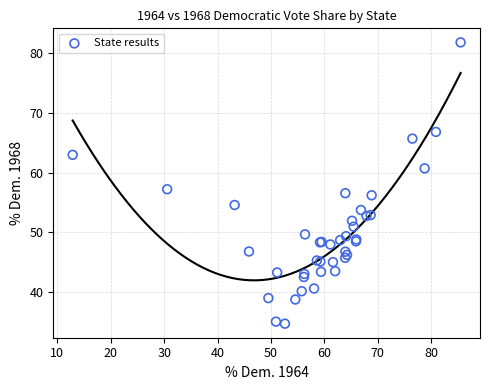

What Y value in the scatter plot is closest to 58?

57.2